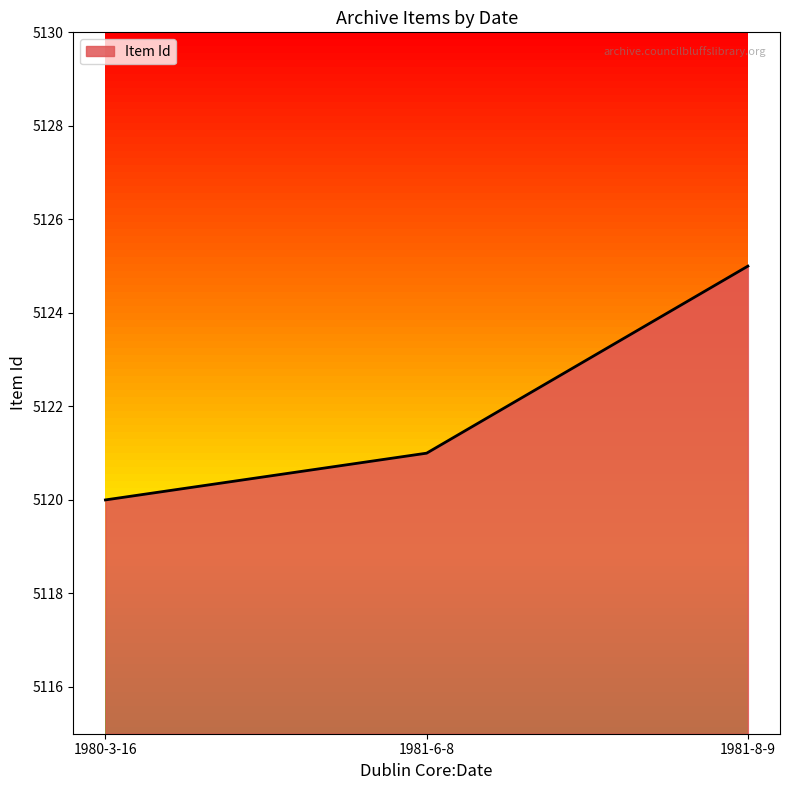

What is the ratio of the value at 1981-8-9 to the value at 1980-3-16?

1.0